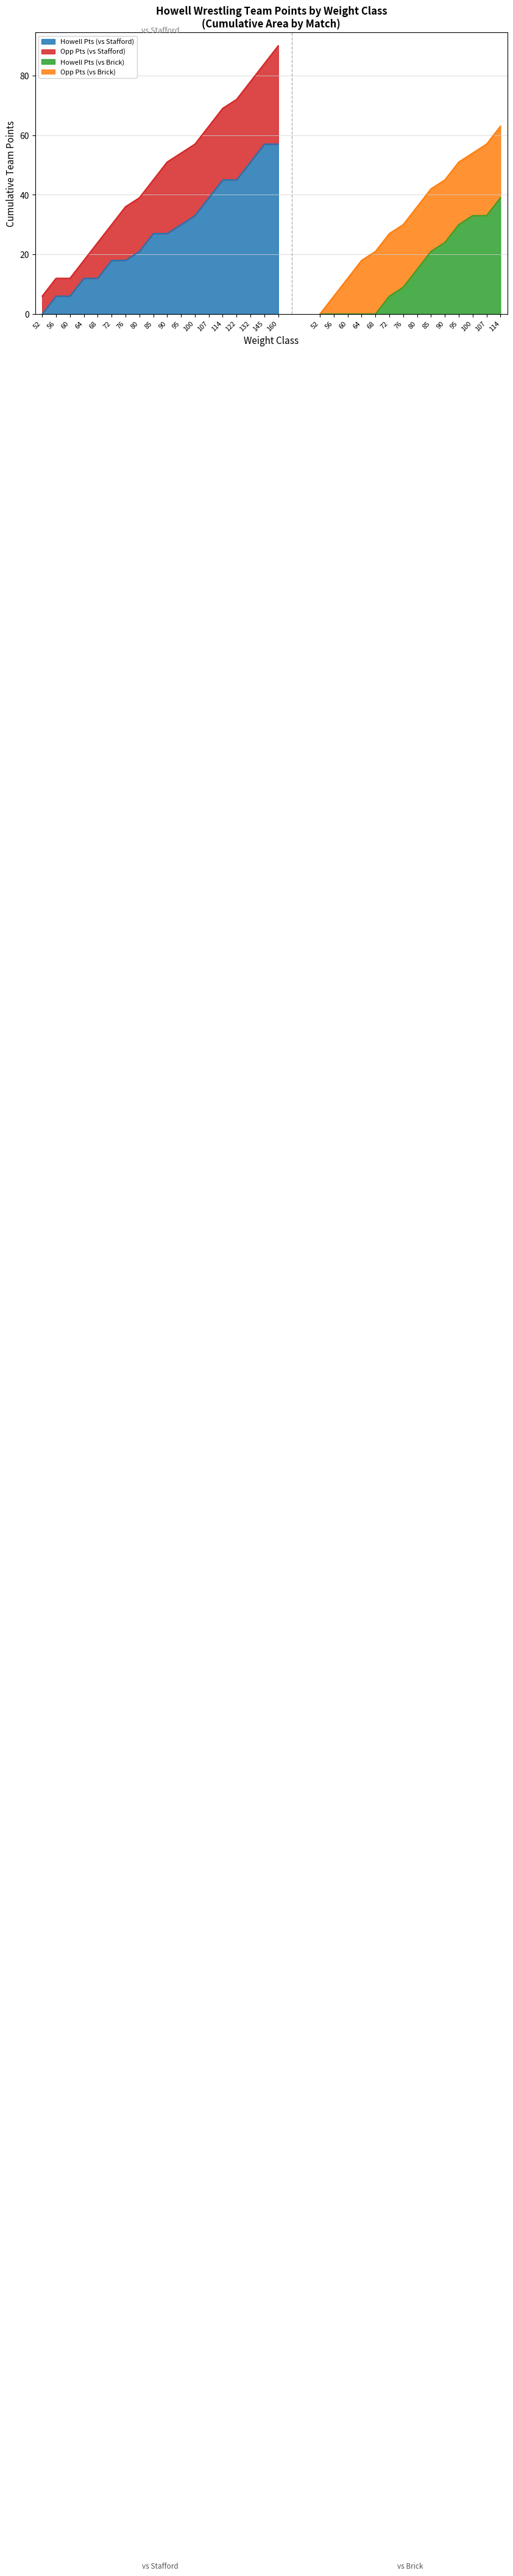

The Howell Pts (vs Stafford) series shows 39 at 107. True or false?

True